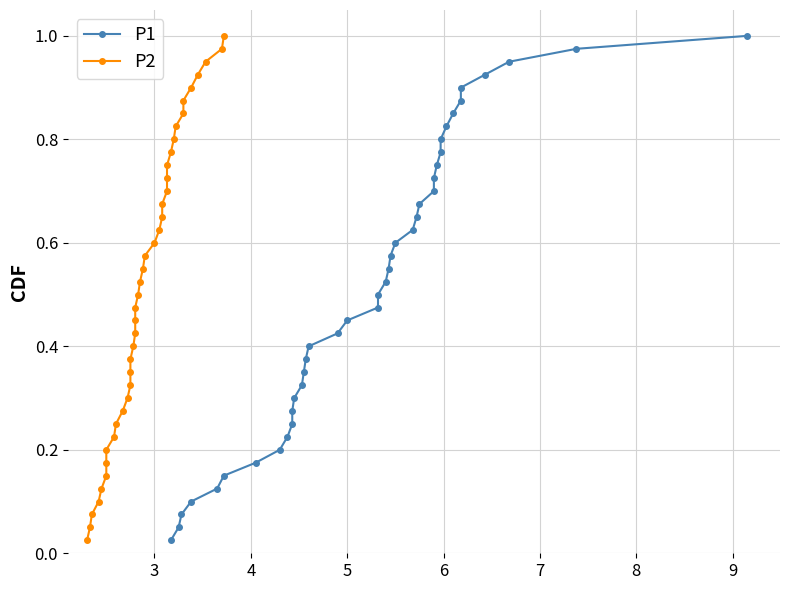

True or false: P1 has a value of 0.4 at 25.

False